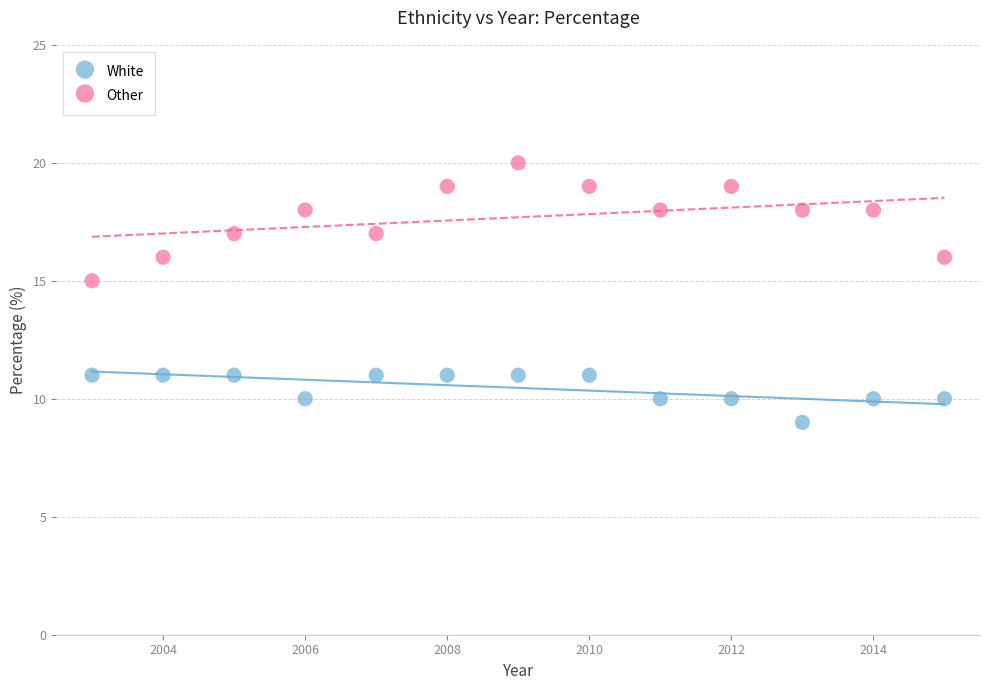

What are all the series names shown in the legend?

White, Other